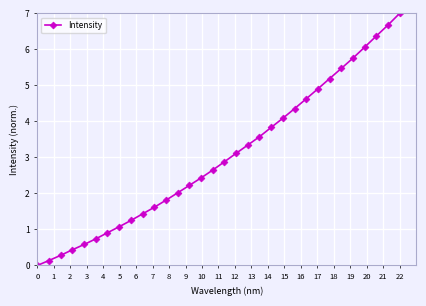

True or false: the data has more than 1 interior local peaks.

False